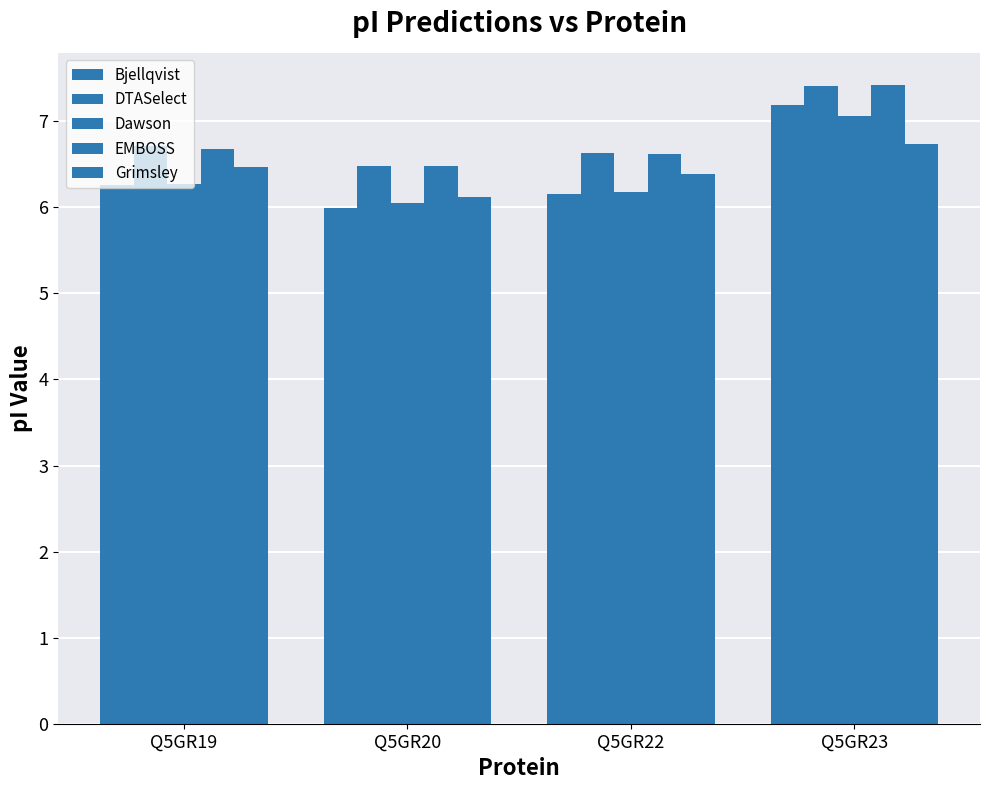

How many EMBOSS values are between 6 and 7?

3